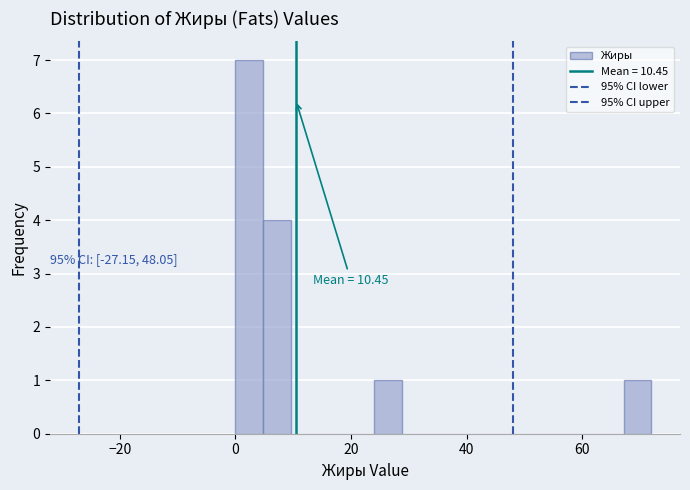

Around what value on the x-axis is the tallest bar? Give the approximate position of its centre, as read against the axis.

2